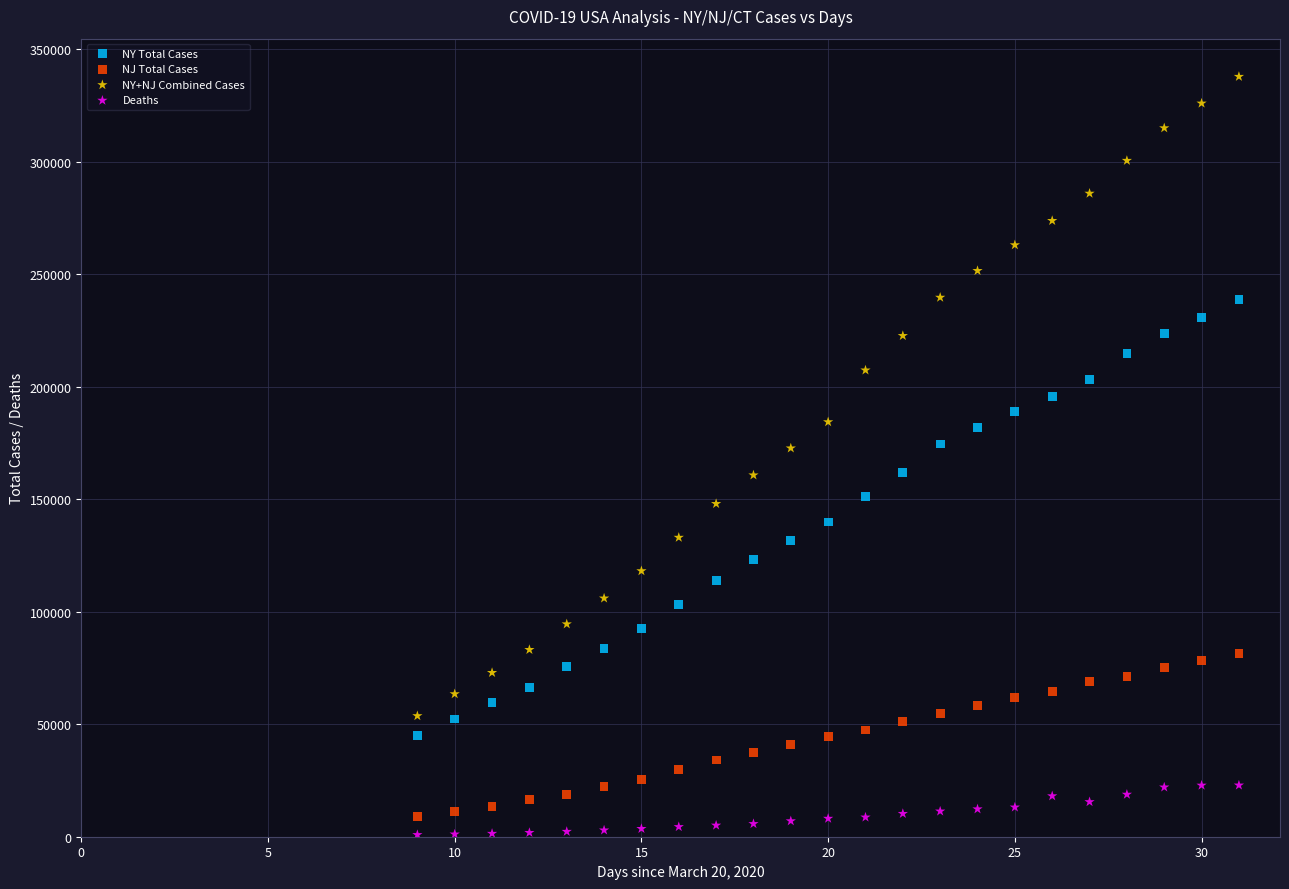

What is the X range (max minus min) for the scatter plot?

22